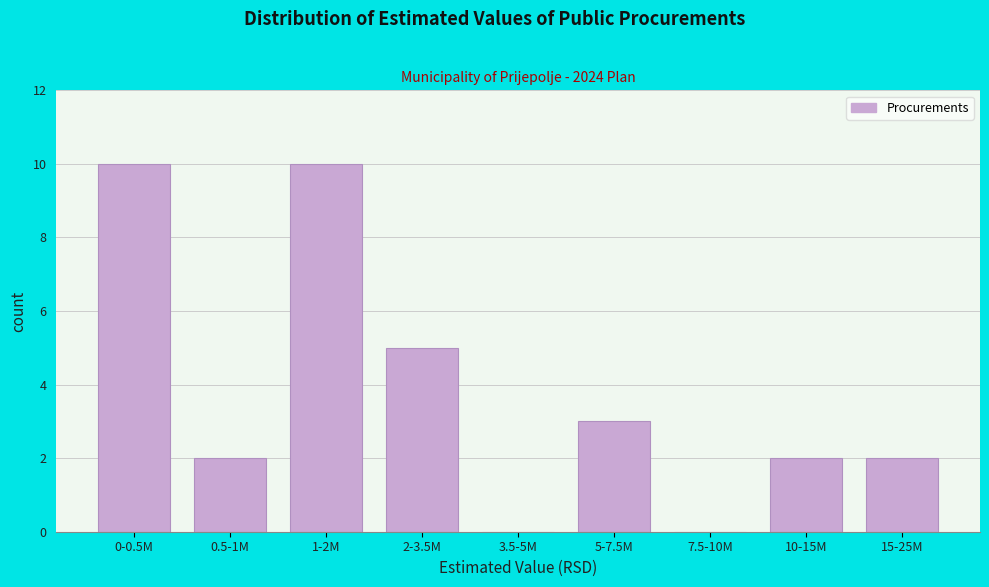

Reading left to right, extract all data points from this chart.

0-0.5M=10	0.5-1M=2	1-2M=10	2-3.5M=5	3.5-5M=0	5-7.5M=3	7.5-10M=0	10-15M=2	15-25M=2